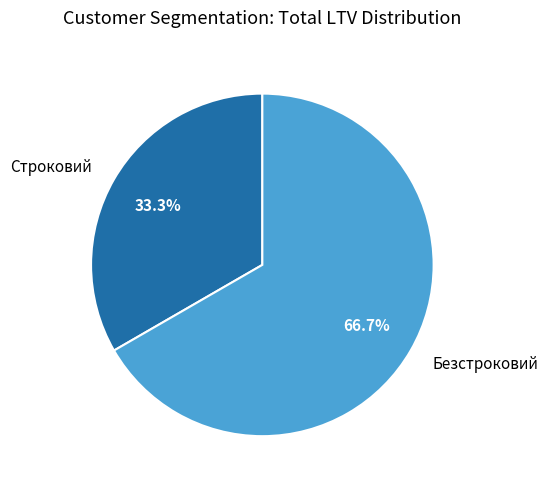

Is Строковий the majority of the pie?

No